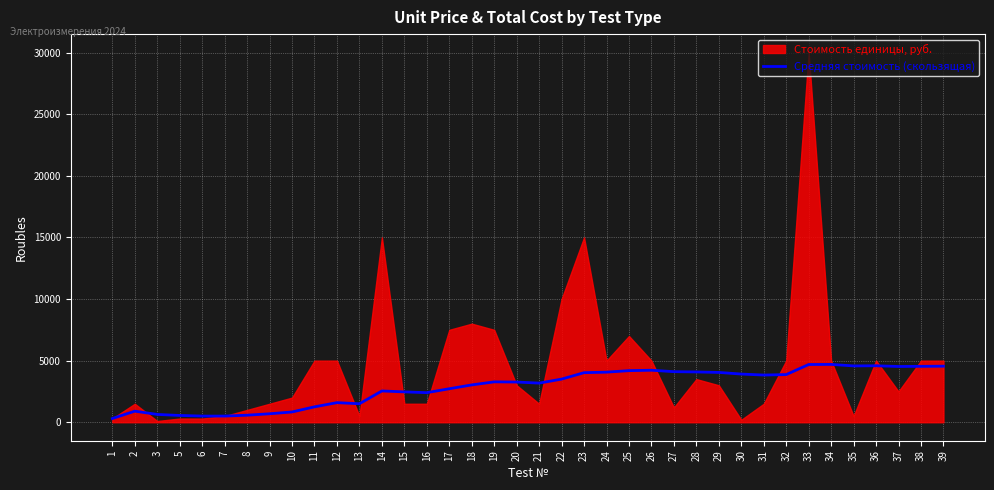

At which label does the data first exceed 3277?

19